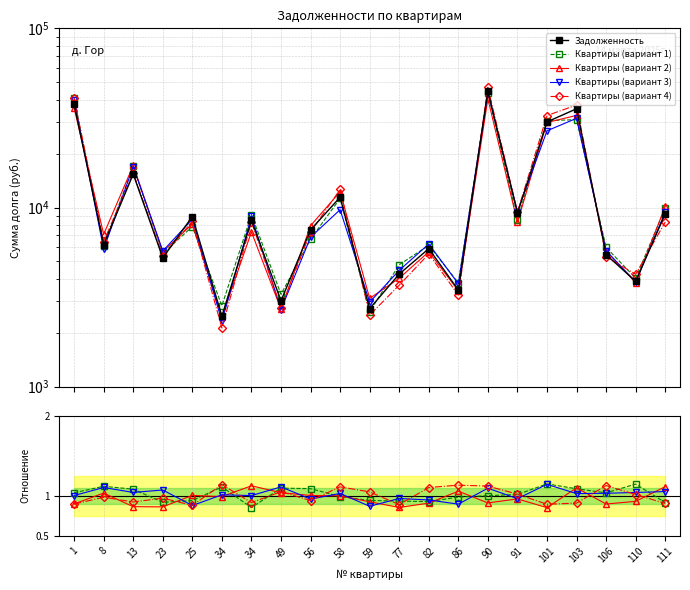

What is the value of the Квартиры (вариант 4) point at the 12th from the left?

0.9